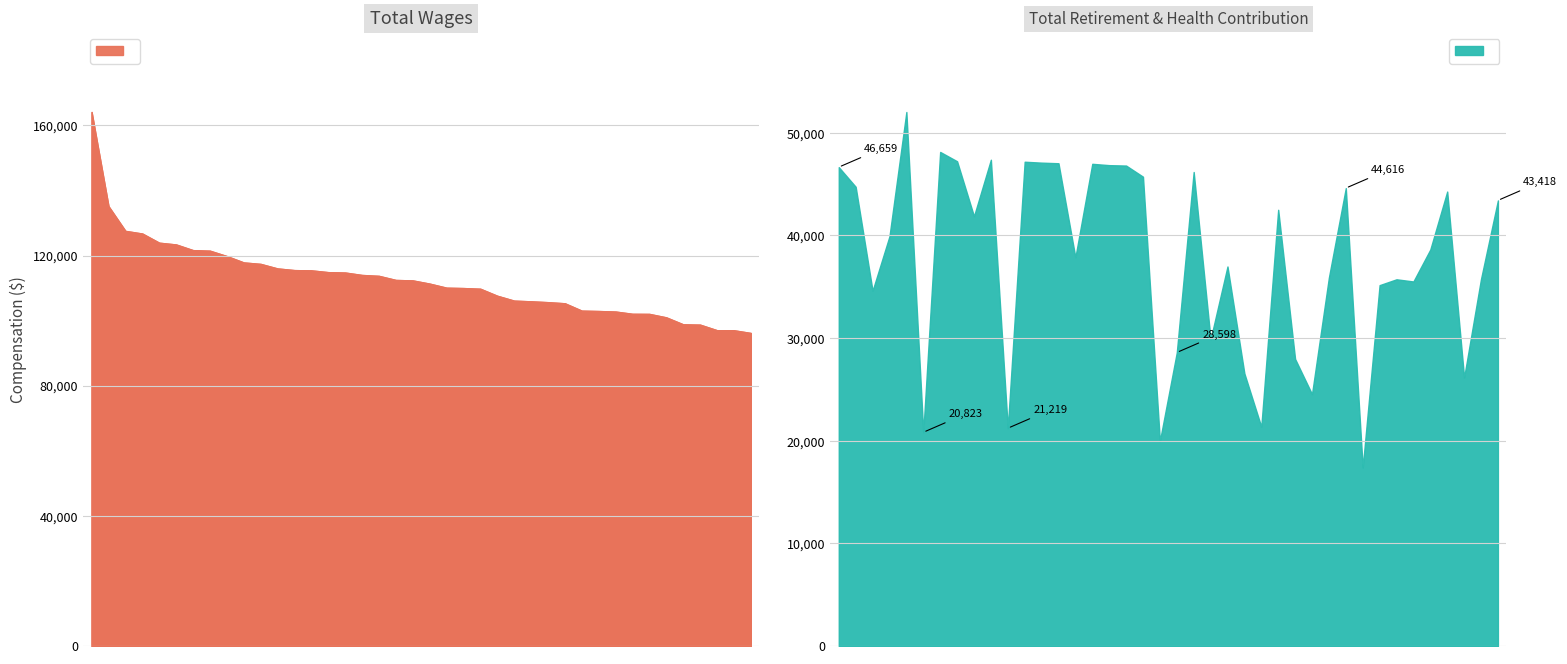

The chart shows a value of 102082 at 32. True or false?

True